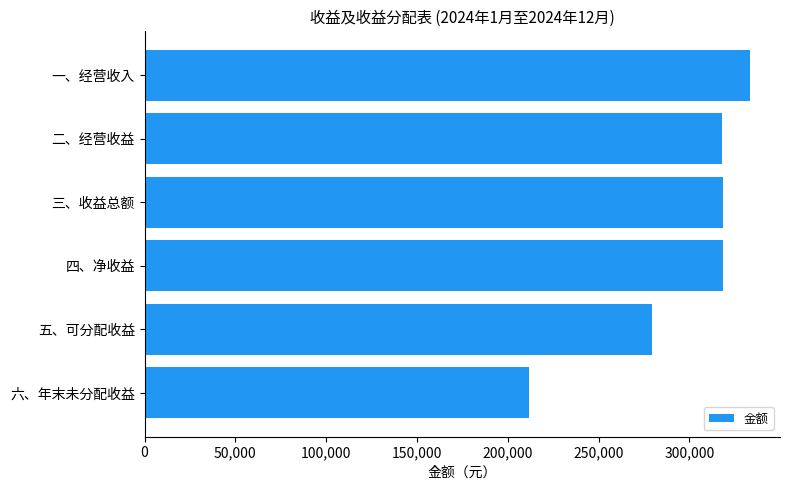

True or false: the data shows 333226.0 at 一、经营收入.

True